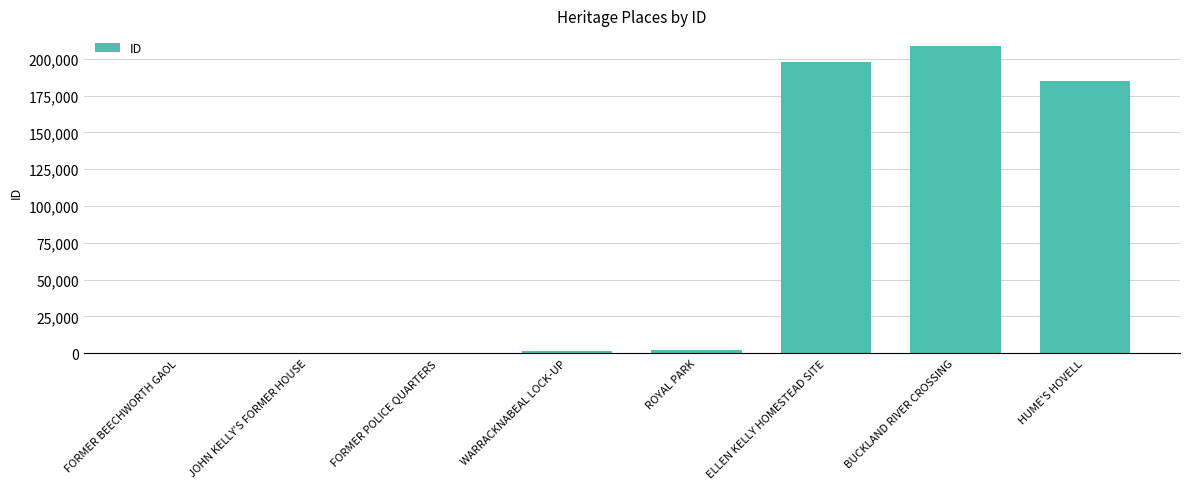

What is the sum of all values?

595323